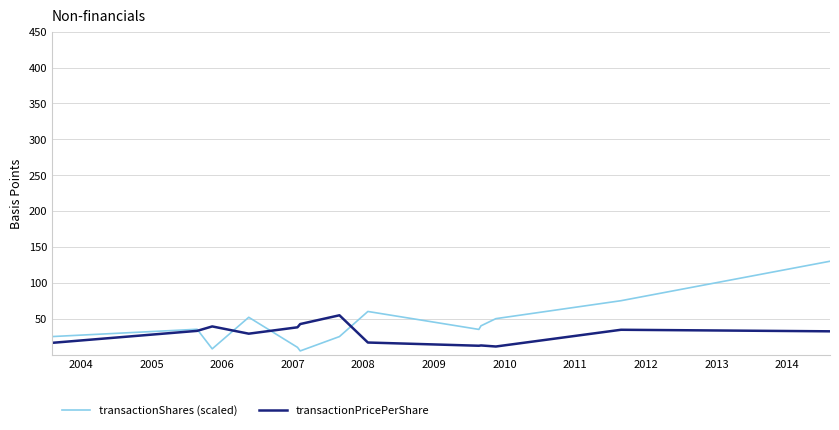

What is the lowest value of the transactionPricePerShare series?

11.2